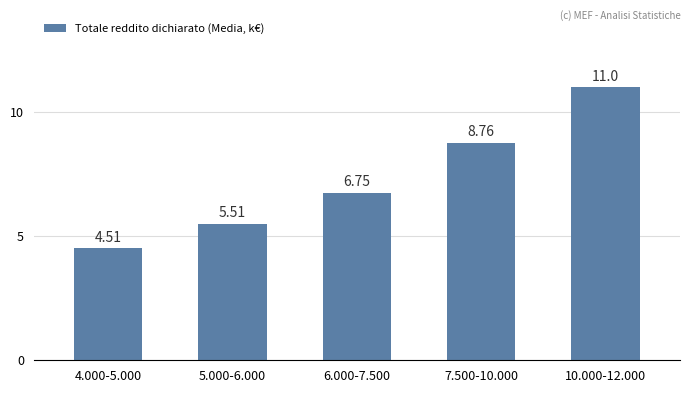

Approximately how many times larger is the value at 10.000-12.000 compared to 5.000-6.000?

2.0